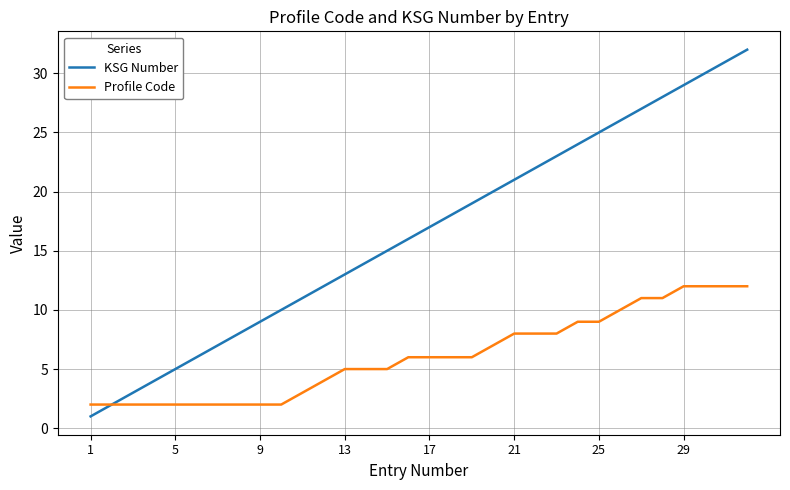

Which series has the largest total across all categories?

KSG Number